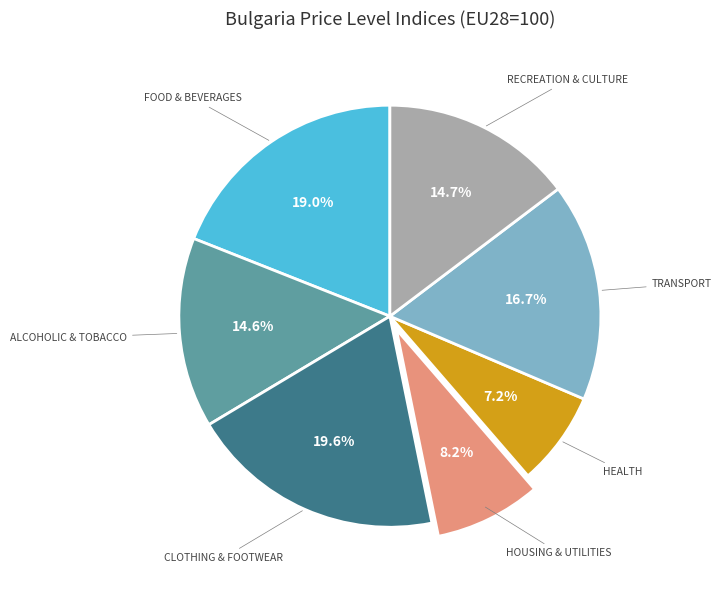

Between TRANSPORT and CLOTHING & FOOTWEAR, which is larger?

CLOTHING & FOOTWEAR